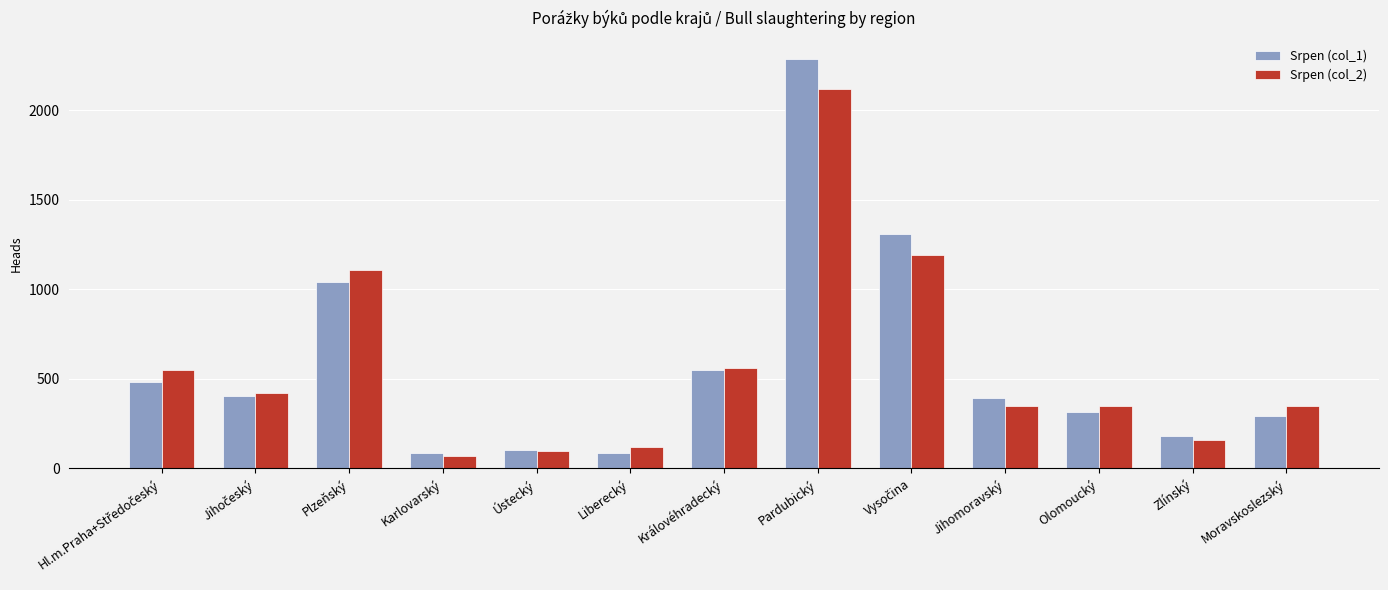

What is the highest value of the Srpen (col_2) series?

2116